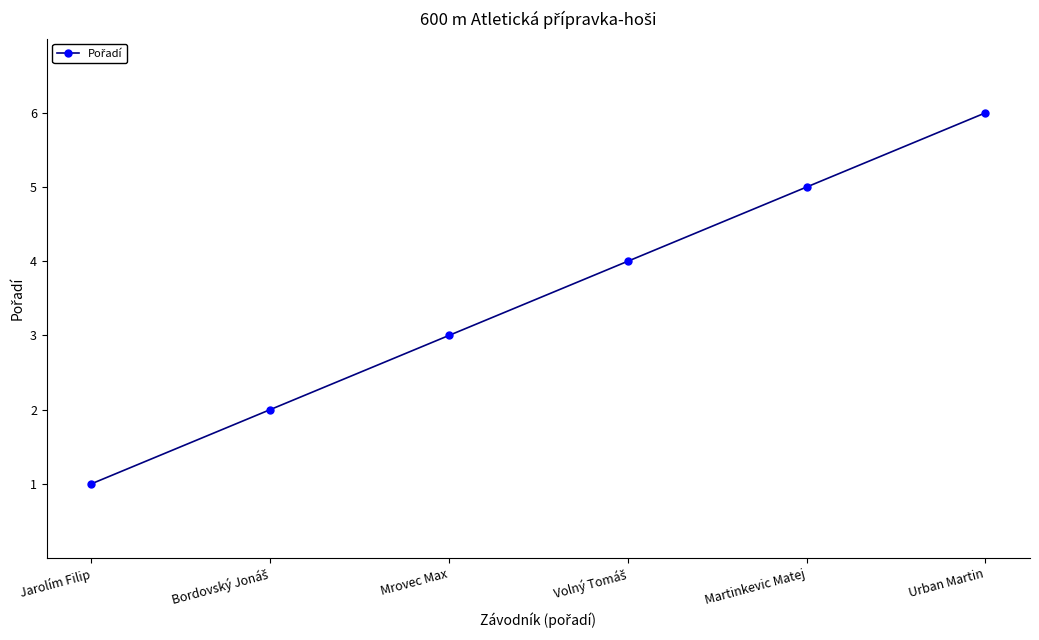

Which has a higher value, Urban Martin or Martinkevic Matej?

Urban Martin